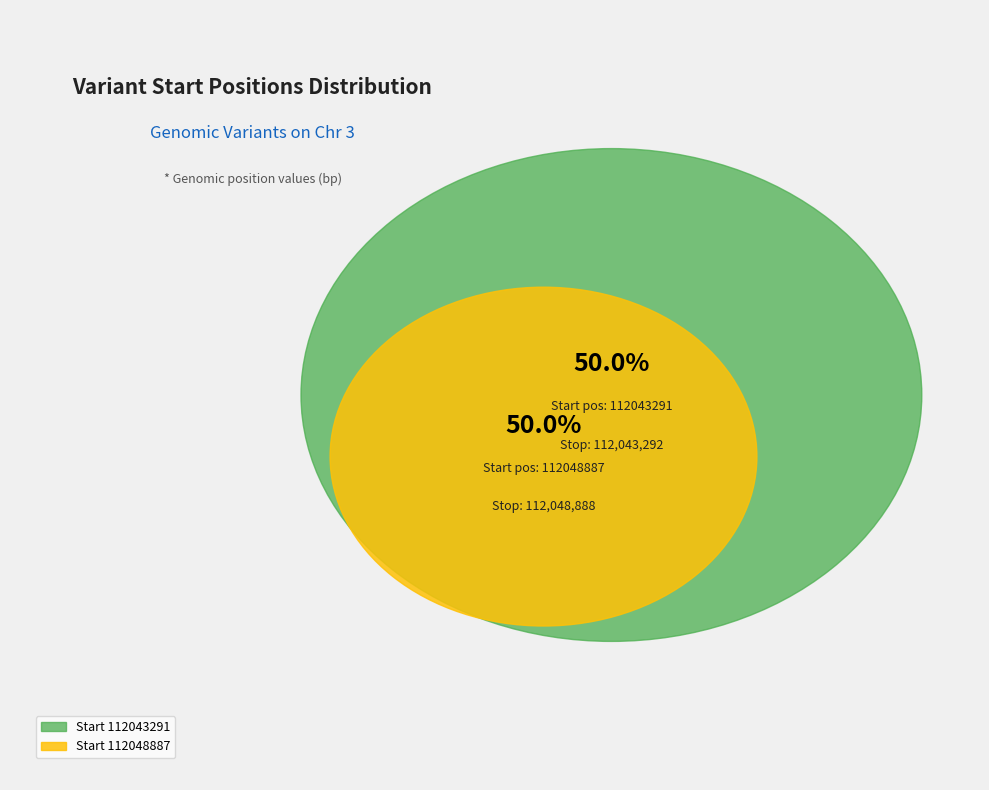

Which slice is the smallest?

112043291